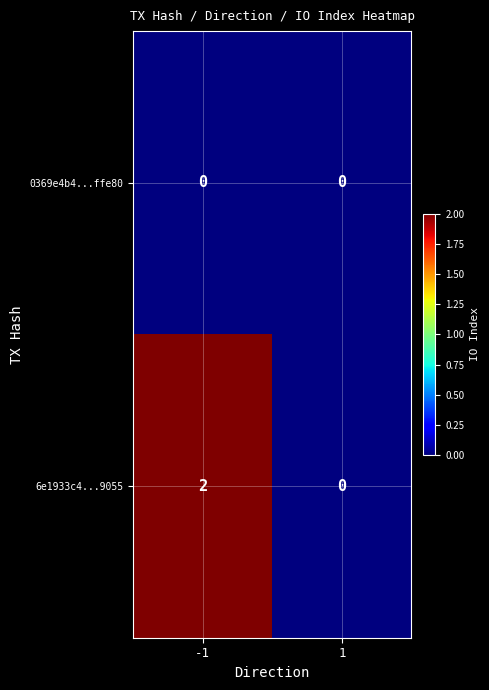

Which series has the largest range (max minus min)?

6e1933c4...9055